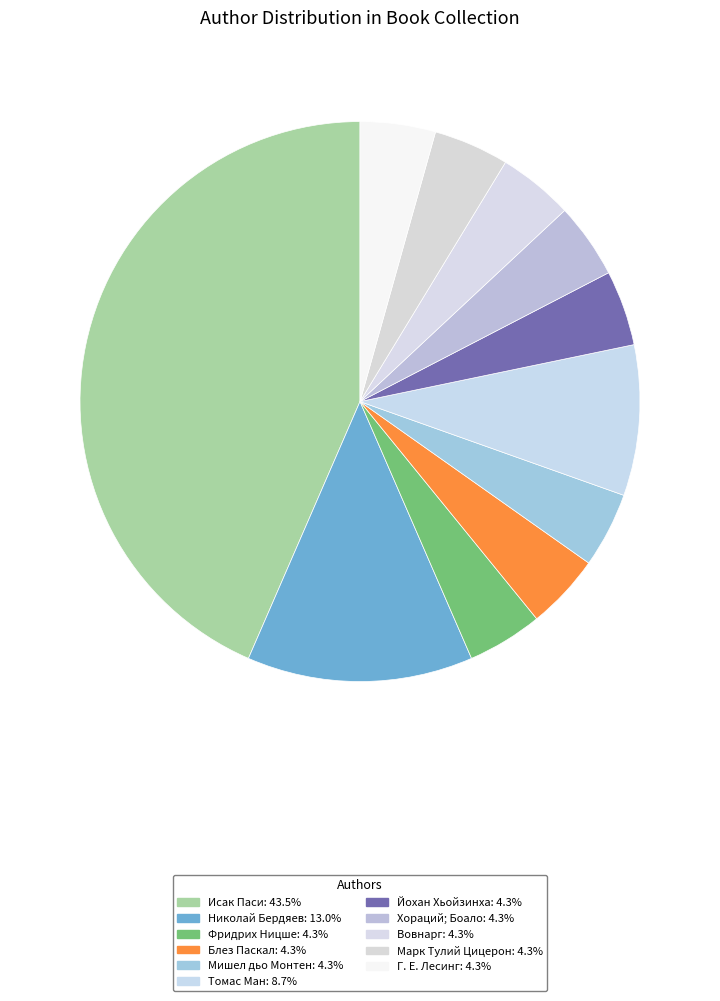

To the nearest percent, what percentage of the pie is Мишел дьо Монтен?

4%